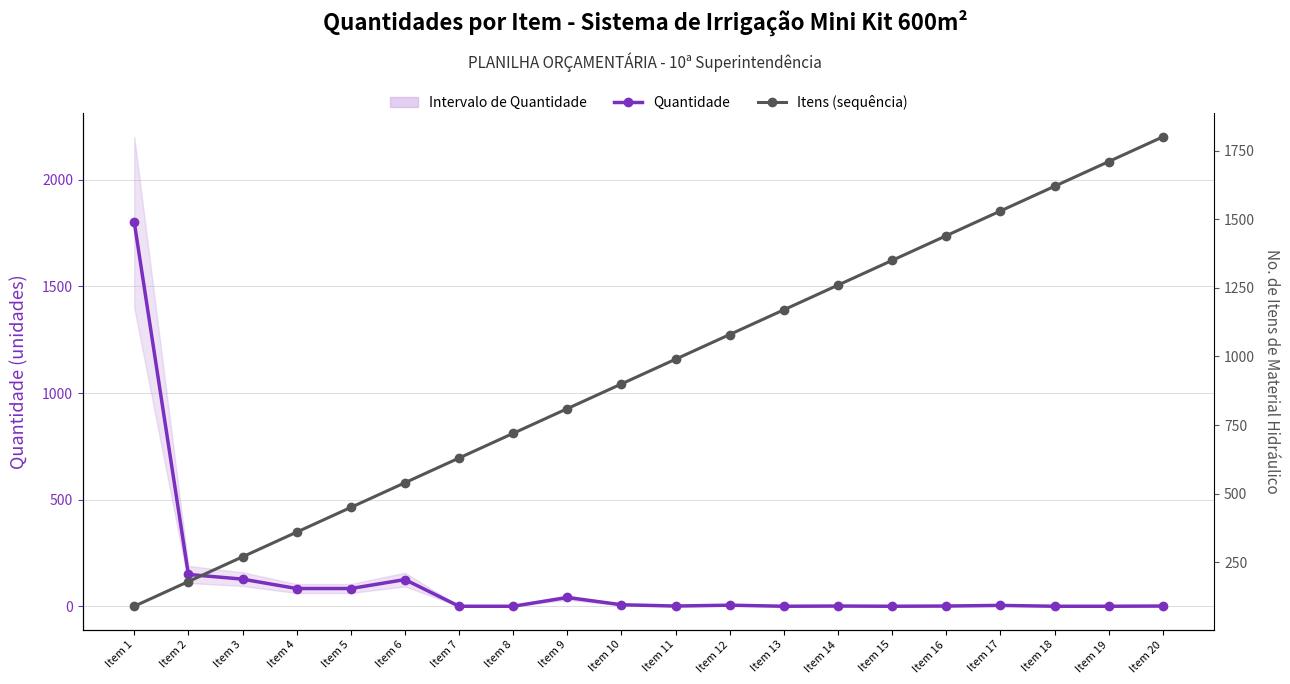

Rank the series by their maximum value, from highest to lowest.

Quantidade, Itens (sequência)